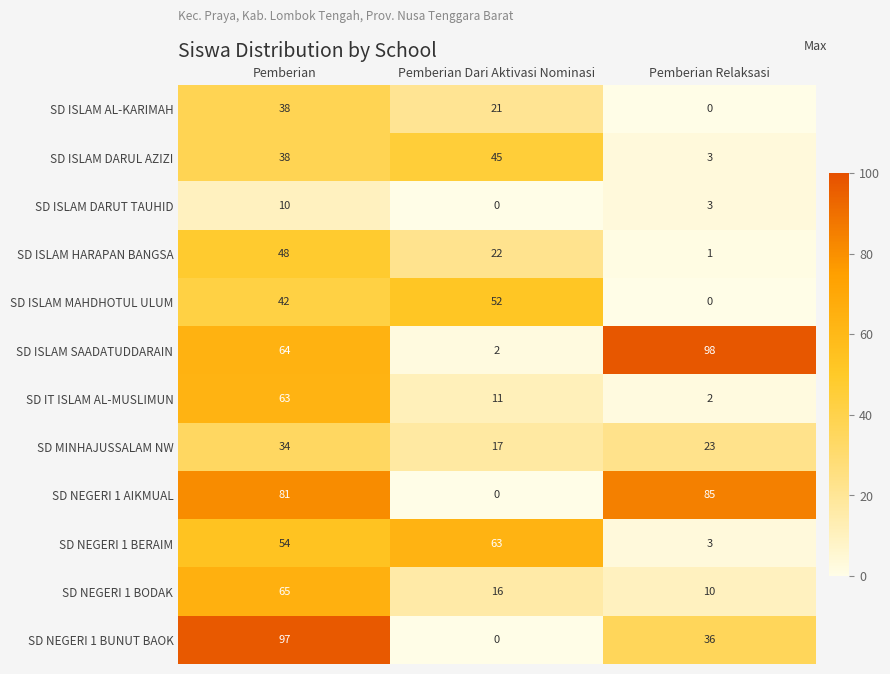

How many SD MINHAJUSSALAM NW values are between 17 and 34?

3